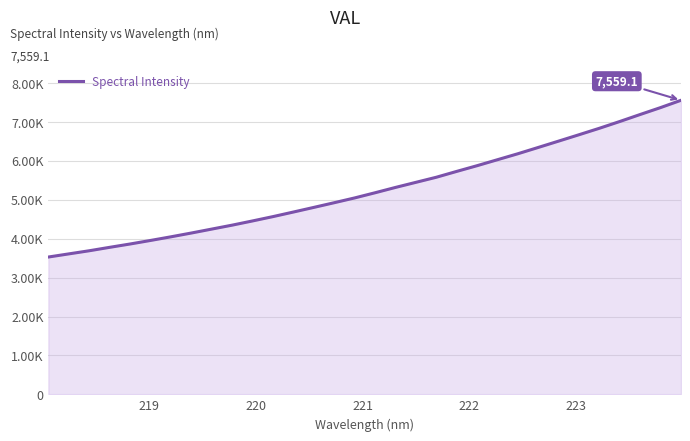

Reading left to right, list all the values displayed in this chart.

3529.5	3610.1	3690.7	3778.7	3864.4	3955.4	4049.3	4146.7	4248.1	4349.3	4457.8	4569.1	4686.6	4805.7	4926.2	5049.0	5181.9	5318.8	5449.7	5580.5	5730.9	5878.0	6031.7	6184.9	6347.0	6510.1	6674.1	6840.3	7014.4	7194.4	7371.9	7559.1